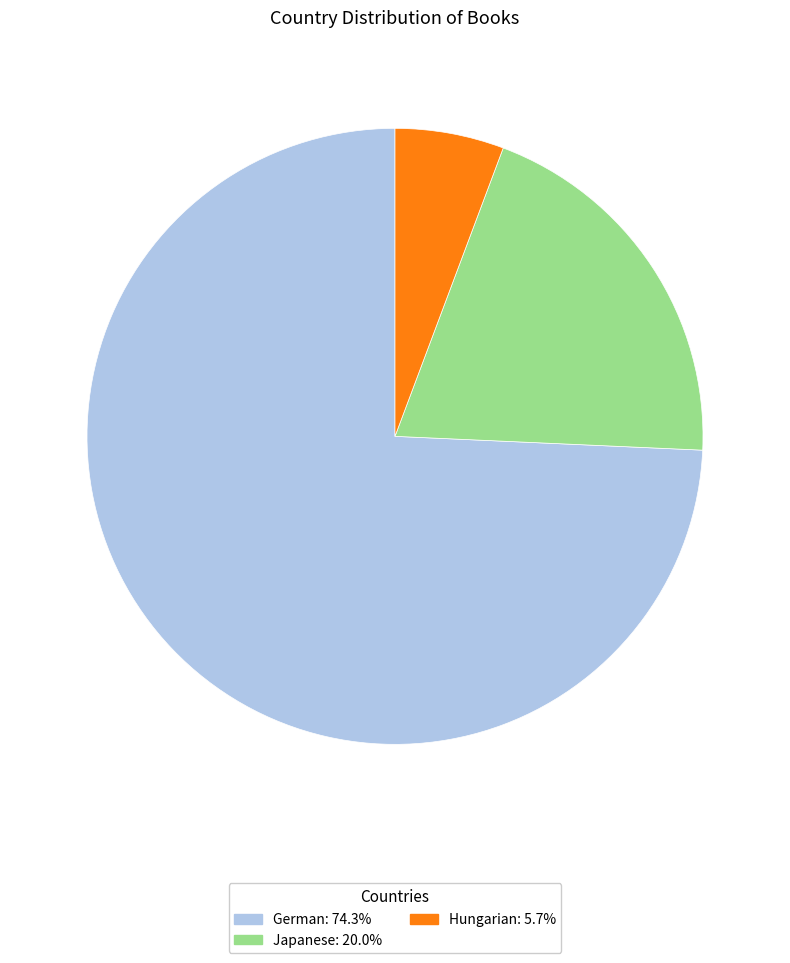

What is the majority slice?

German